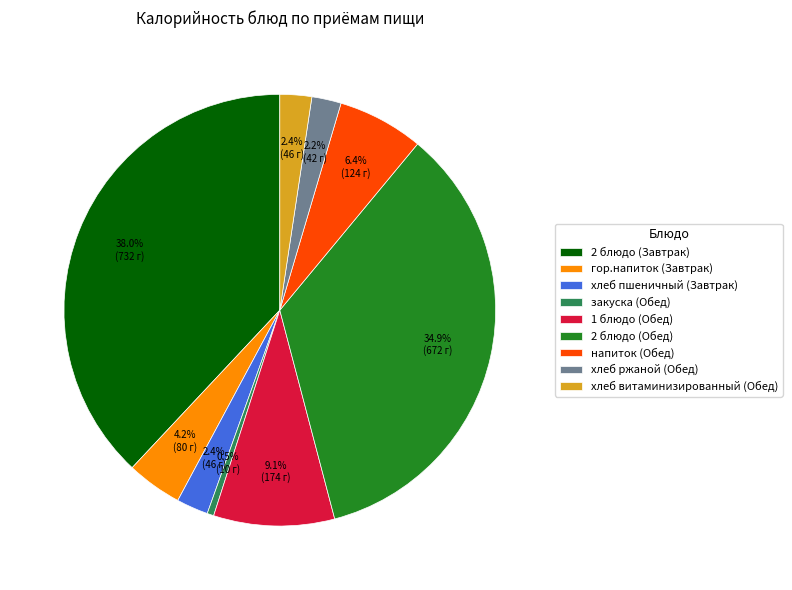

Which category has the smallest portion of the pie?

закуска (Обед)